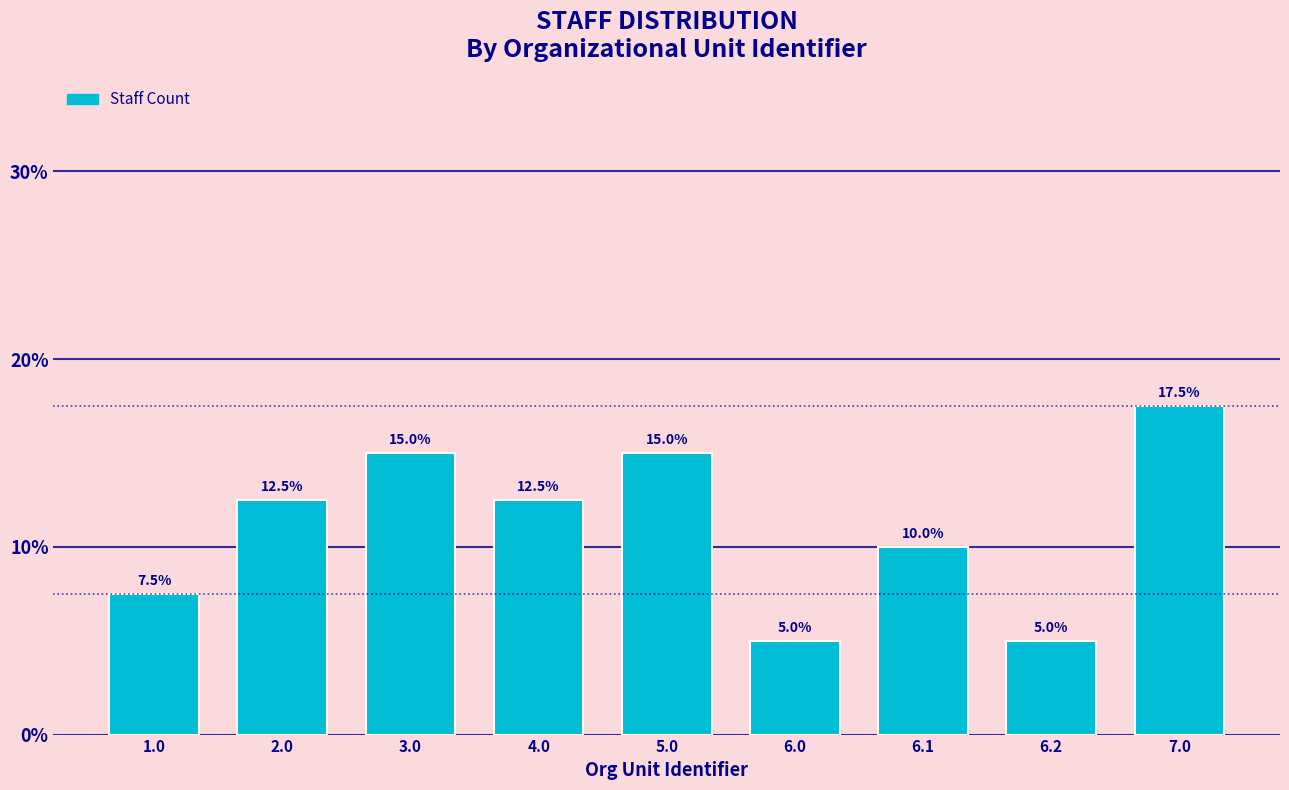

Reading left to right, list all the values displayed in this chart.

1.0=7.5	2.0=12.5	3.0=15.0	4.0=12.5	5.0=15.0	6.0=5.0	6.1=10.0	6.2=5.0	7.0=17.5